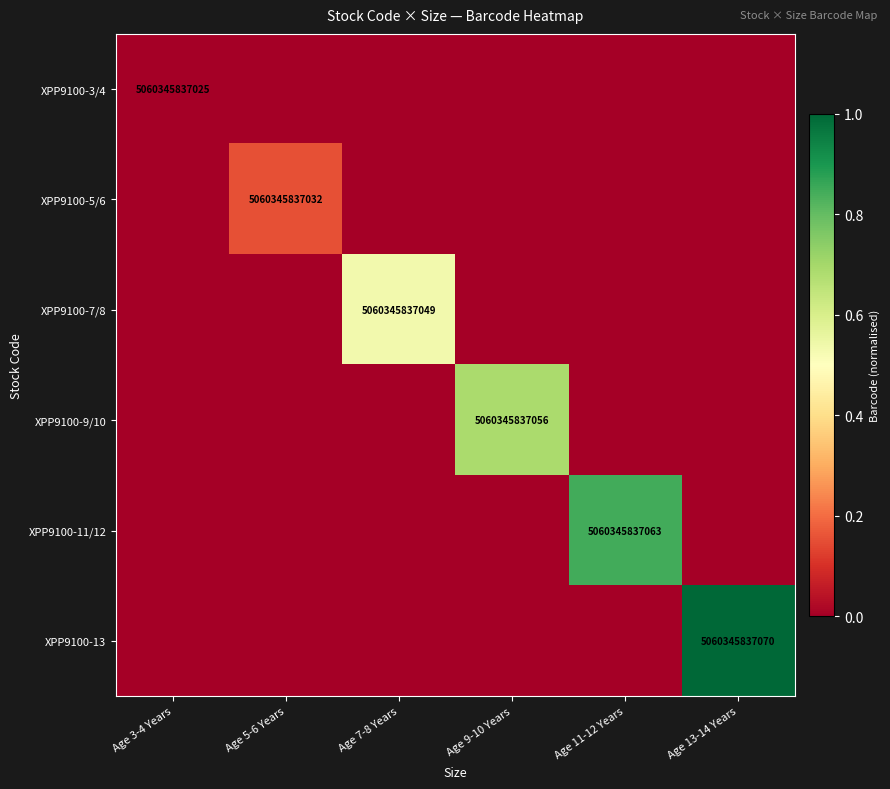

Which series has the largest range (max minus min)?

XPP9100-13